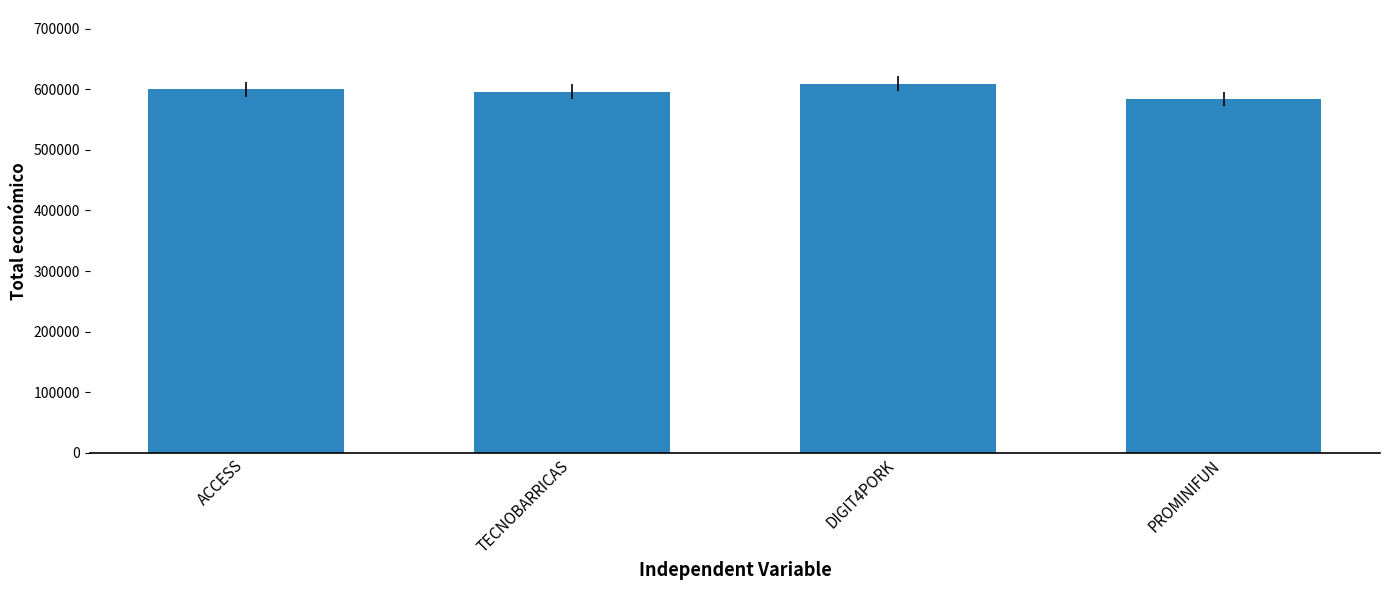

What is the label of the 1st bar from the left?

ACCESS